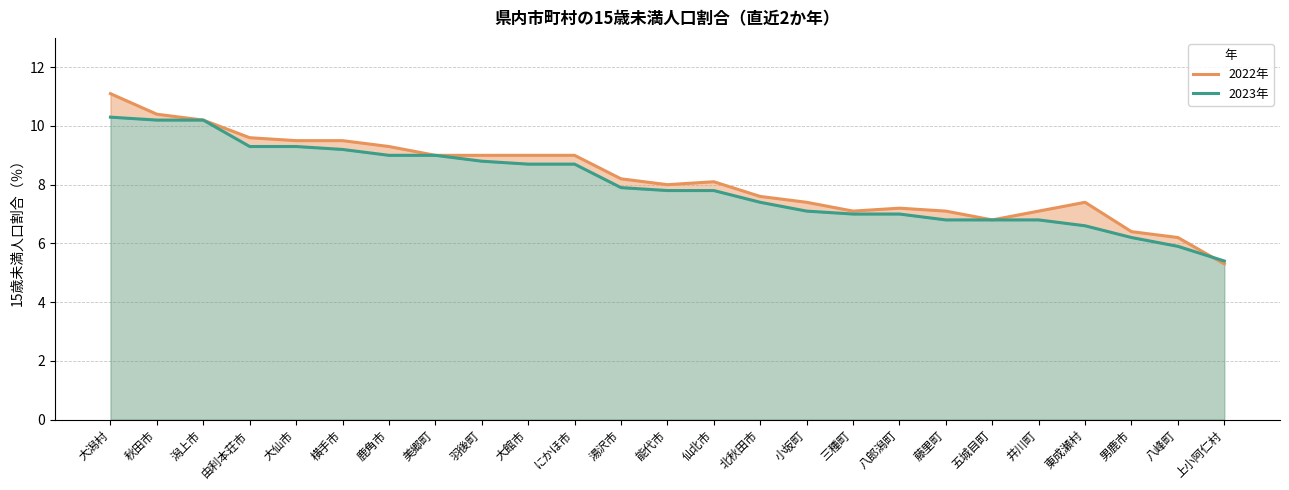

Which has a higher value, 大潟村 or 羽後町?

大潟村